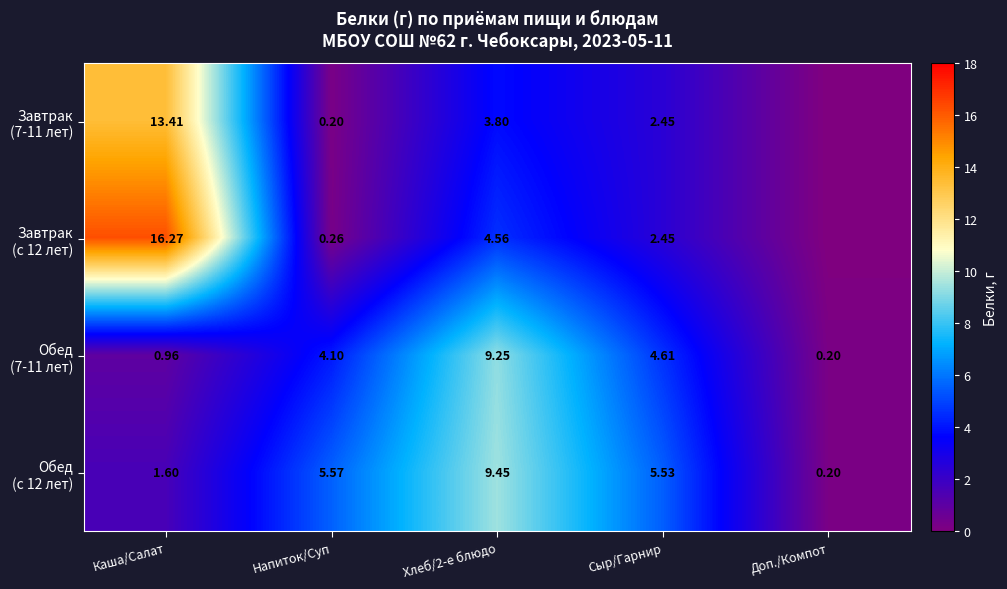

How many values in the Обед (7-11 лет) series exceed 4?

3